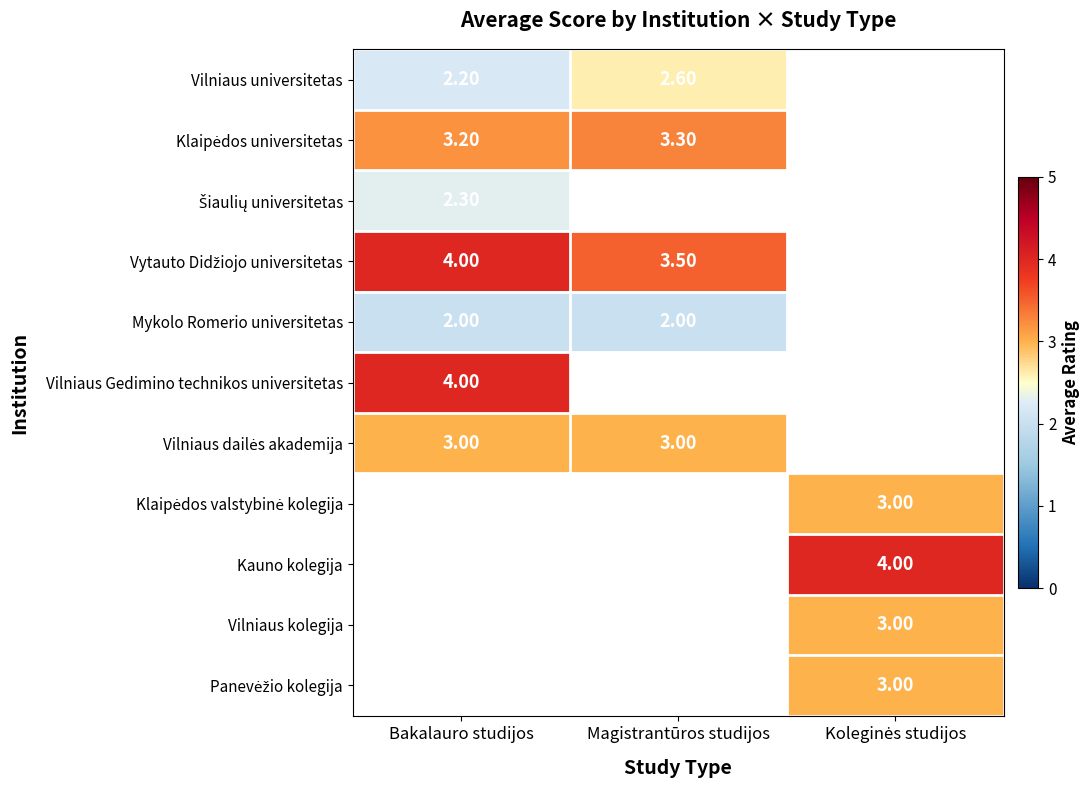

At how many categories does at least one series exceed 3?

3